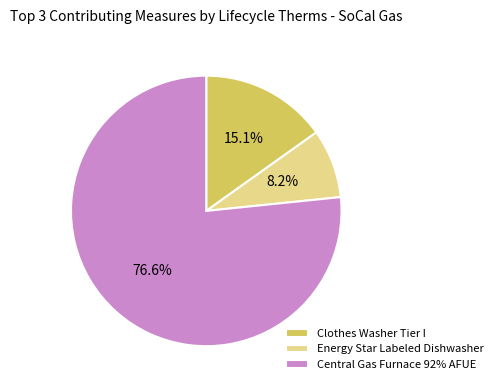

How many segments does this pie chart have?

3